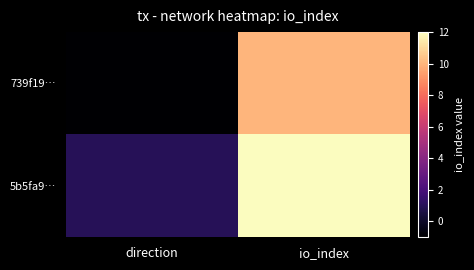

Reading right to left, extract all data points from this chart.

739f19…: io_index=10	direction=-1
5b5fa9…: io_index=12	direction=1